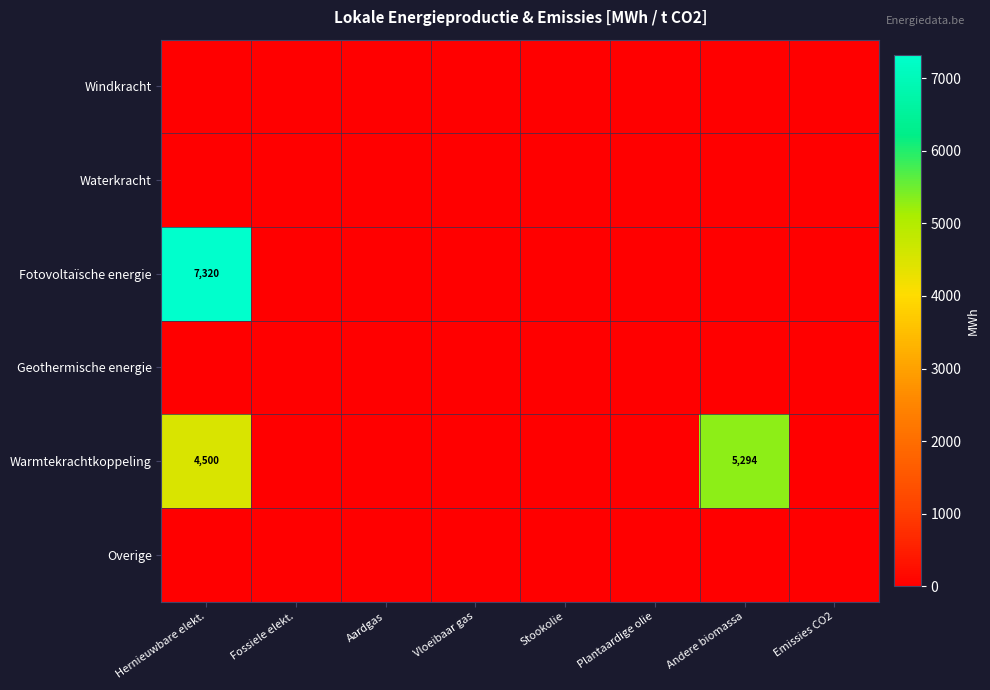

The value of Geothermische energie at Fossiele elekt. is 0.0. True or false?

True